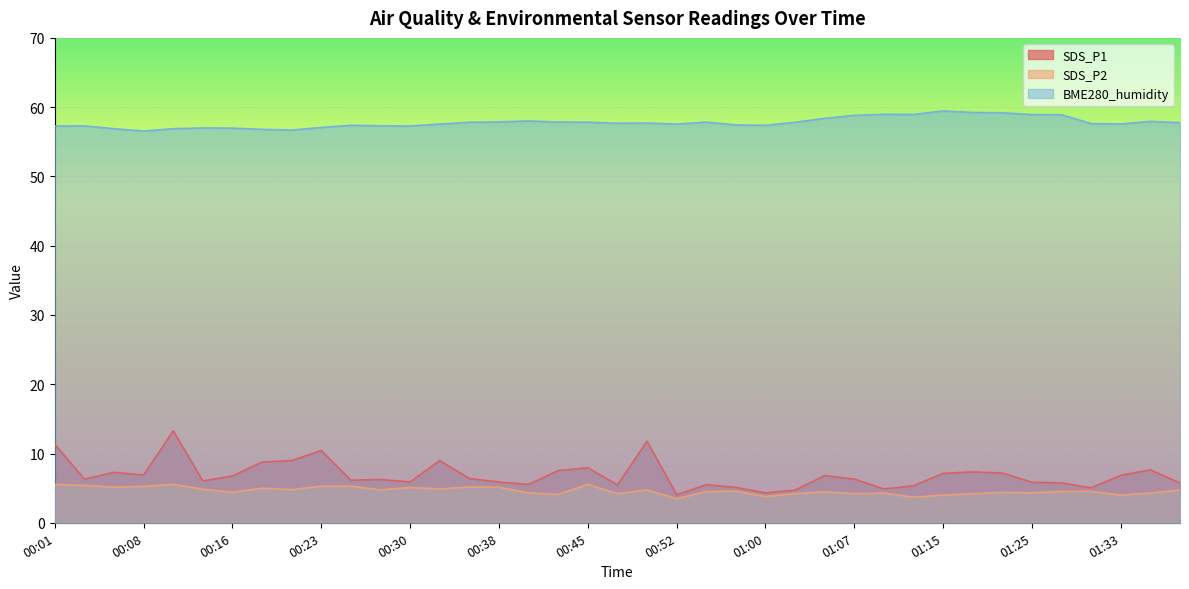

True or false: SDS_P1 has more than 1 interior local peaks.

True